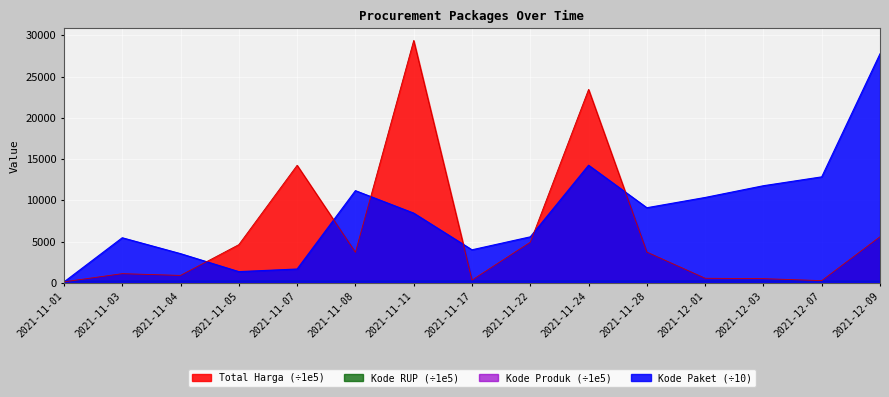

Reading right to left, what are all the values shown in this chart?

Total Harga: 2021-12-09=5599.7	2021-12-07=274.1	2021-12-03=516.0	2021-12-01=561.5	2021-11-28=3734.0	2021-11-24=23453.3	2021-11-22=4930.0	2021-11-17=342.9	2021-11-11=29389.6	2021-11-08=3707.7	2021-11-07=14258.7	2021-11-05=4640.0	2021-11-04=906.7	2021-11-03=1118.8	2021-11-01=127.9
Kode Paket: 2021-12-09=27769.3	2021-12-07=12851.6	2021-12-03=11778.3	2021-12-01=10354.1	2021-11-28=9110.1	2021-11-24=14262.6	2021-11-22=5582.6	2021-11-17=4011.2	2021-11-11=8458.7	2021-11-08=11182.7	2021-11-07=1682.3	2021-11-05=1365.2	2021-11-04=3544.6	2021-11-03=5471.0	2021-11-01=113.9